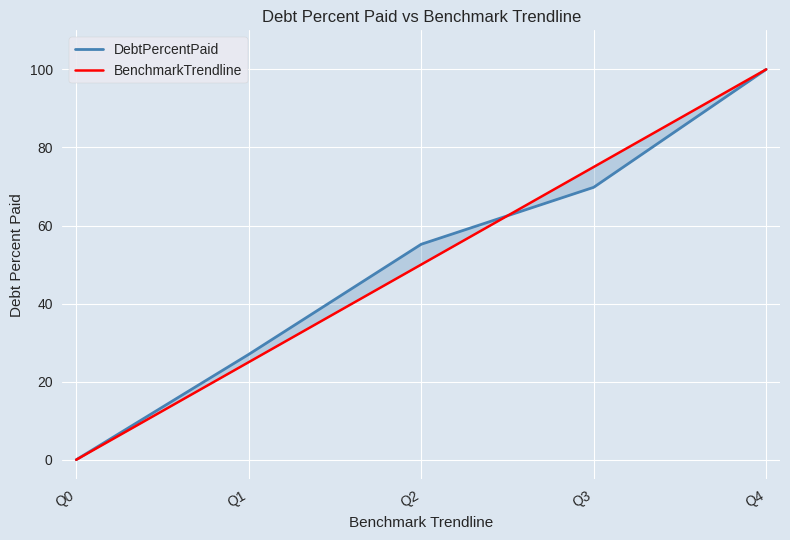

The value of DebtPercentPaid at Q2 is 55.2. True or false?

True